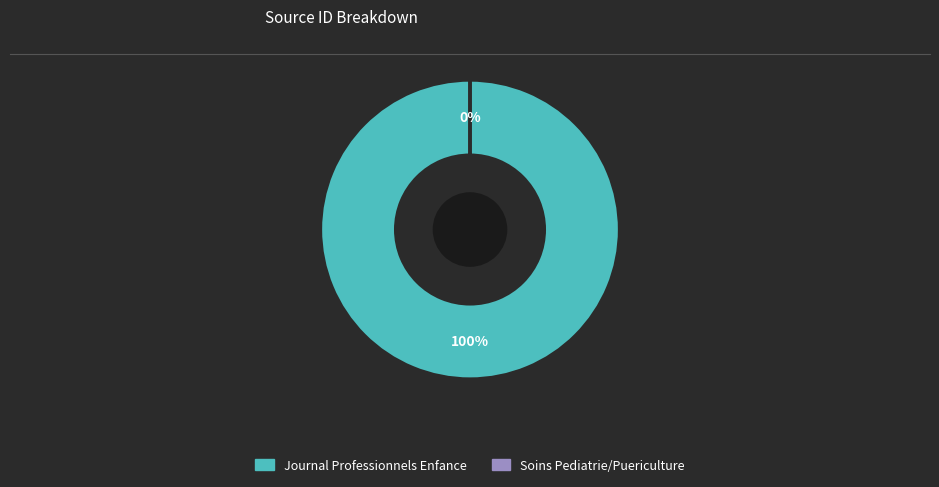

Which slice is the smallest?

Soins Pediatrie/Puericulture